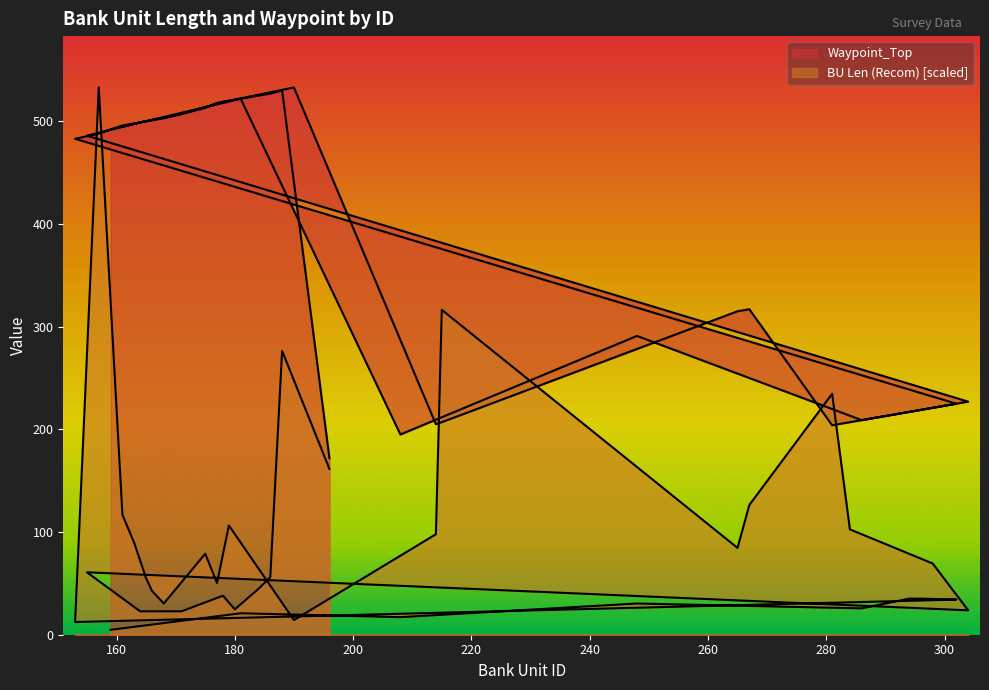

At which category is the sum across all series the highest?

157